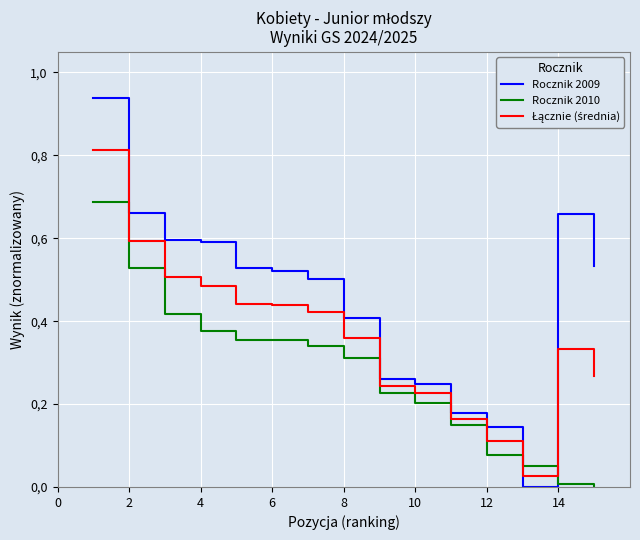

Does the chart display data point markers on the line(s)?

No